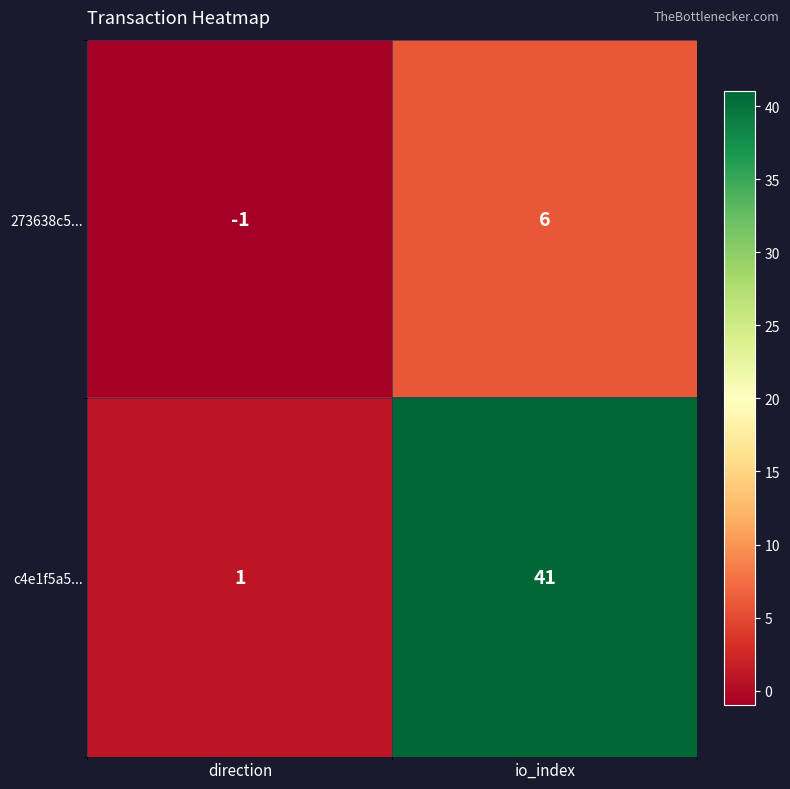

At which category is the sum across all series the highest?

io_index